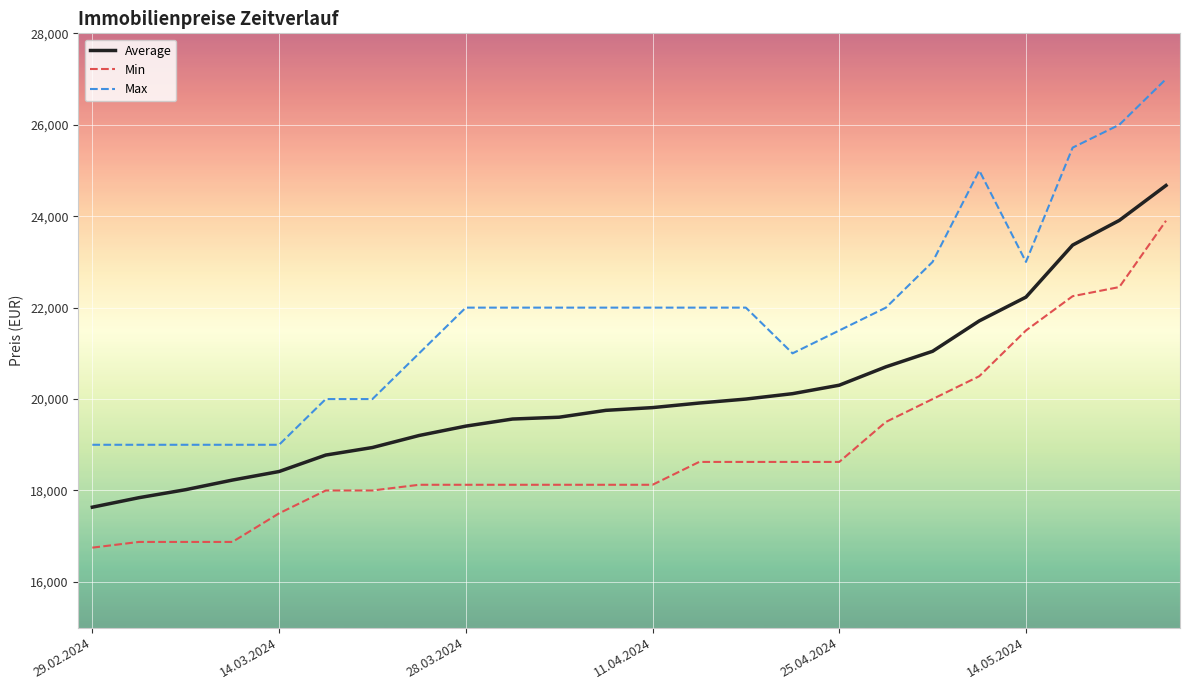

Which series has the widest spread of values?

Max